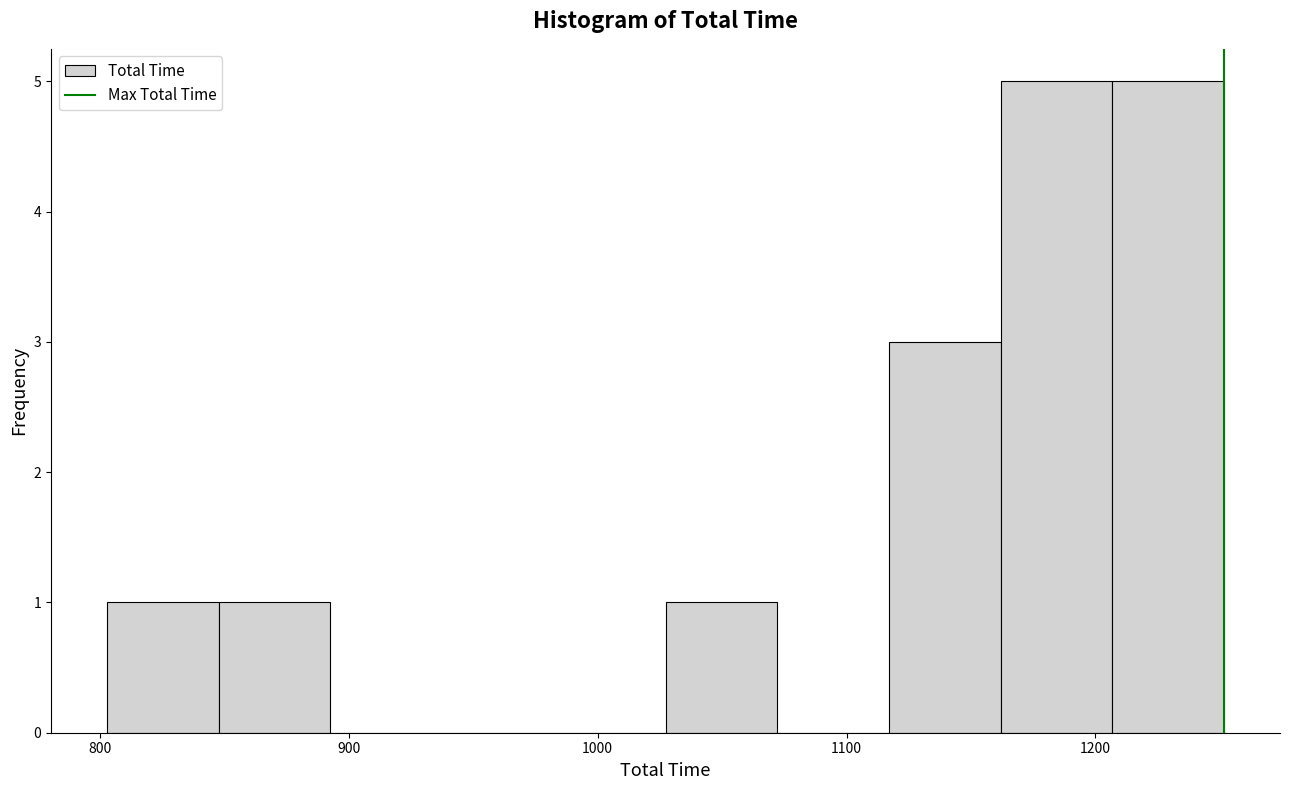

Reading left to right, transcribe this chart: for each bar, give the range it covers on the x-axis and its height. Neither the bar edges nor the heights are printed on the chart, so give them approximately, as read against the axes.

800 to 850: 1
850 to 890: 1
890 to 940: 0
940 to 980: 0
980 to 1030: 0
1030 to 1070: 1
1070 to 1120: 0
1120 to 1160: 3
1160 to 1210: 5
1210 to 1250: 5